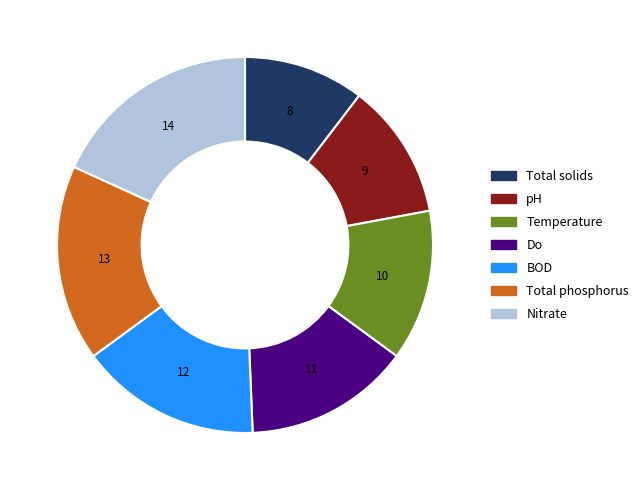

What is the ratio of the value at pH to the value at Temperature?

0.9